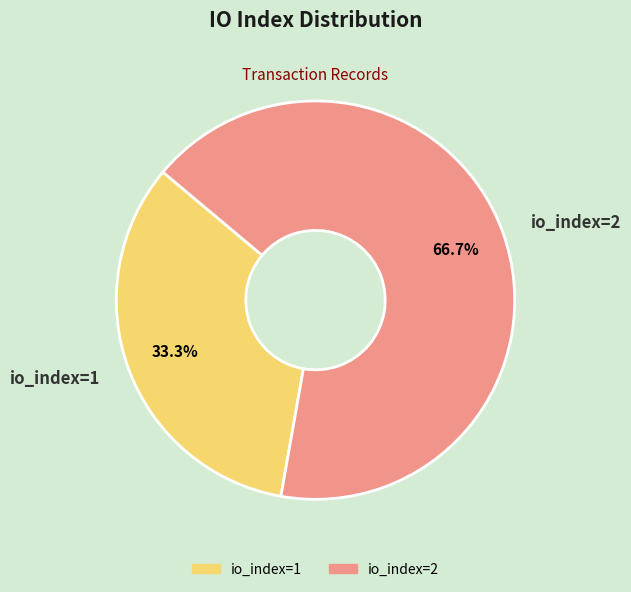

Count the number of slices in the pie.

2